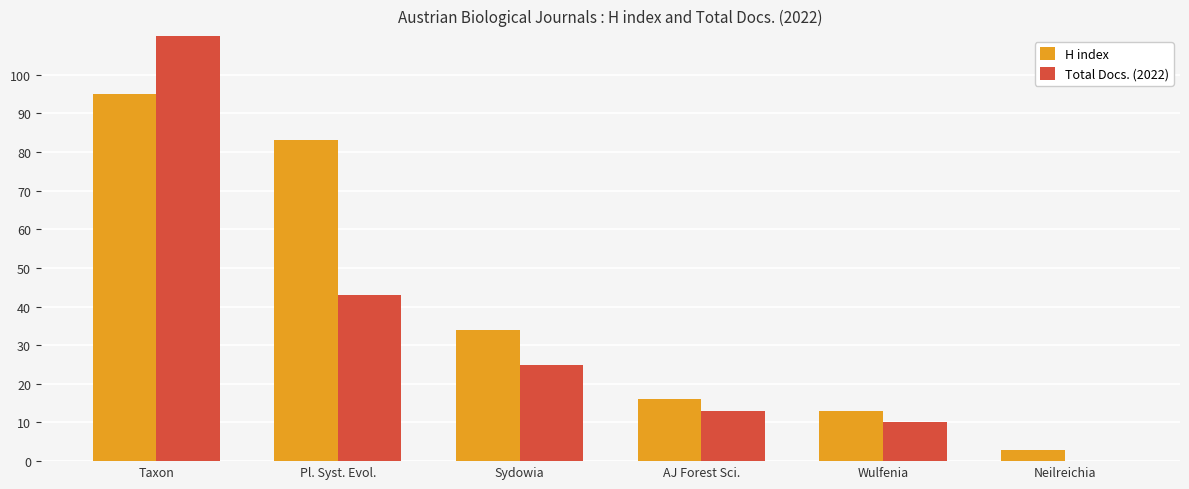

What is the value of the H index bar at the 1st from the left?

95